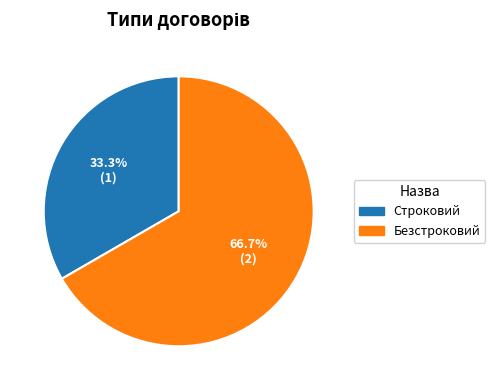

What is the total percentage of Безстроковий and Строковий?

100.0%